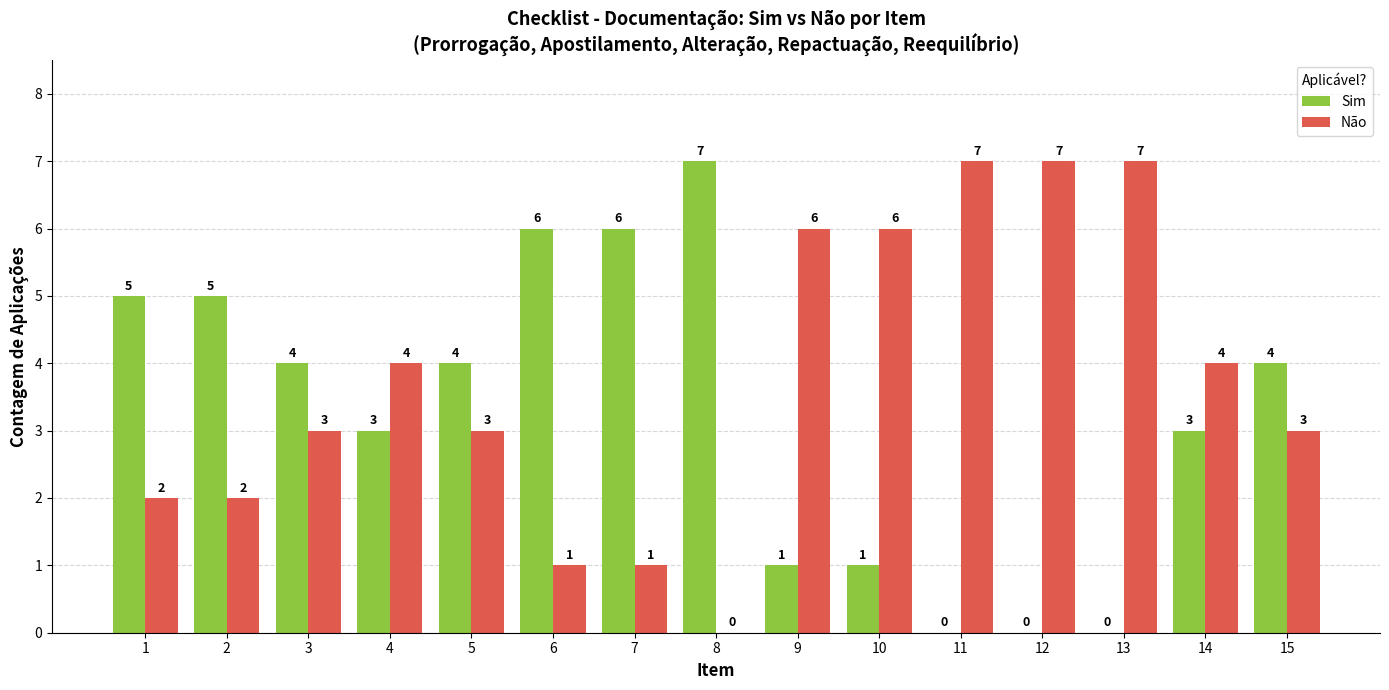

Is it true that Sim equals 2 at 6?

False